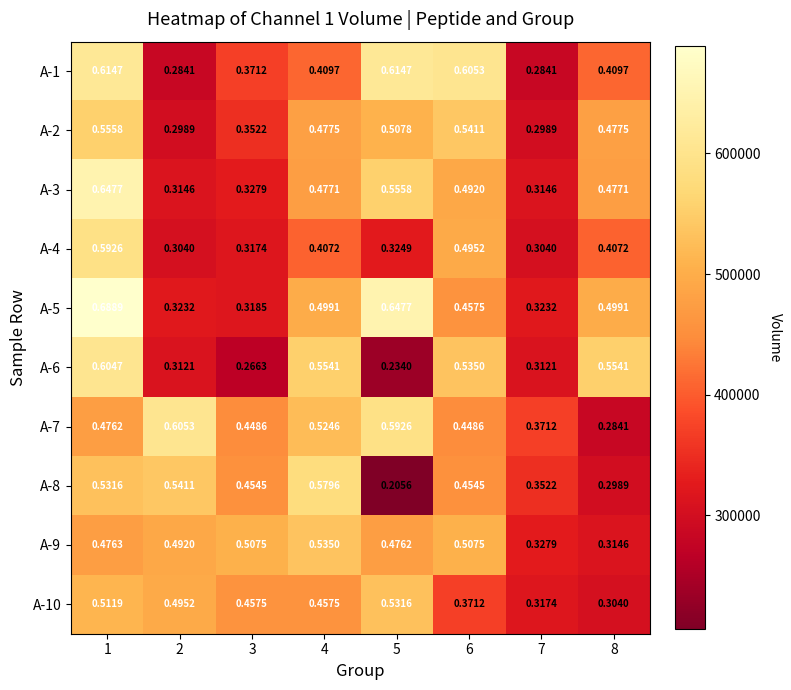

Is the value of A-5 at 7 greater than the value of A-9 at 3?

No